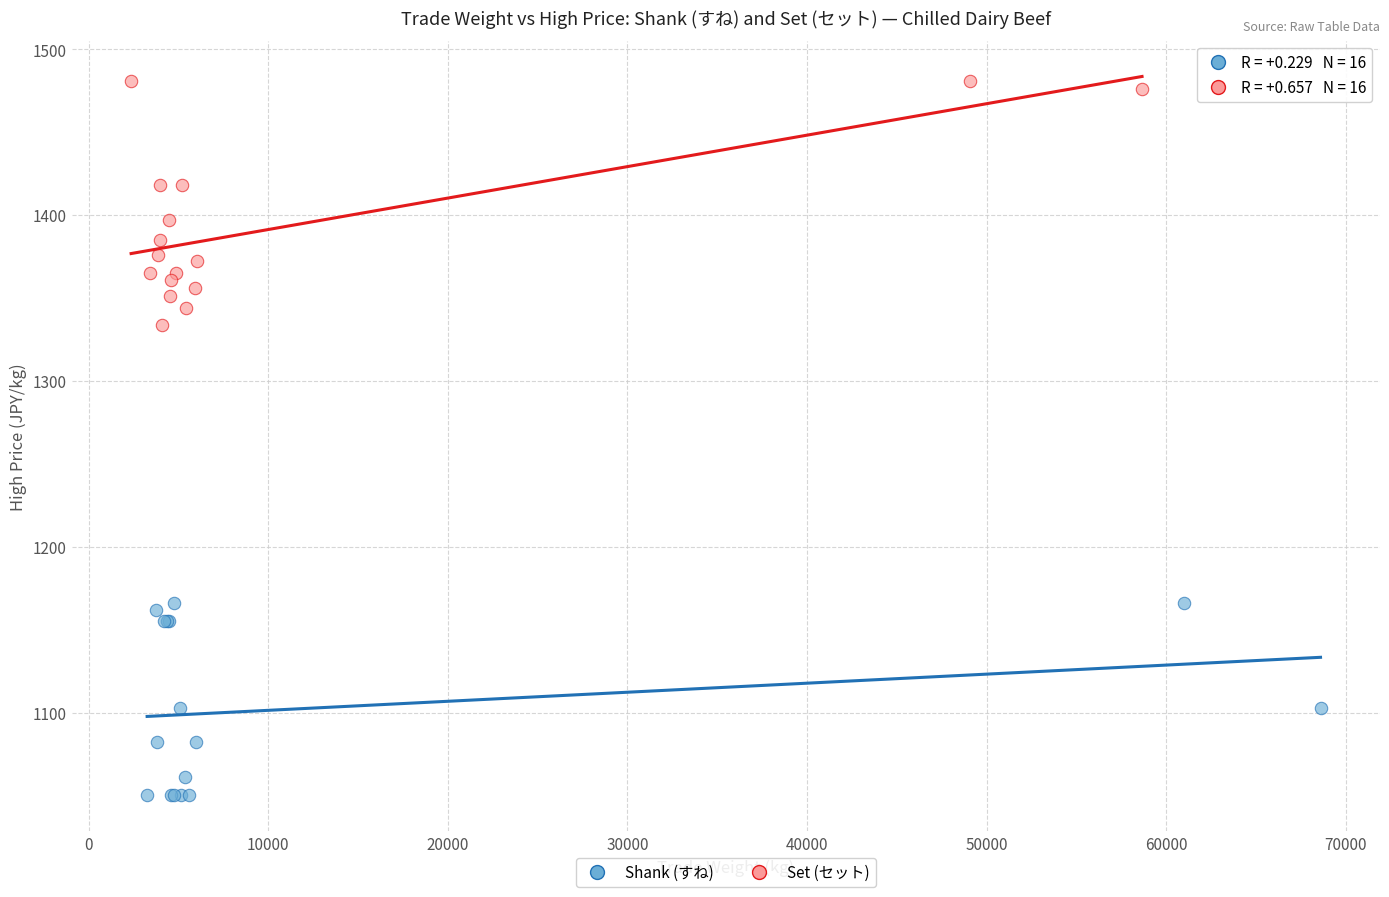

Which series has the largest Y range (max minus min)?

Set (セット)